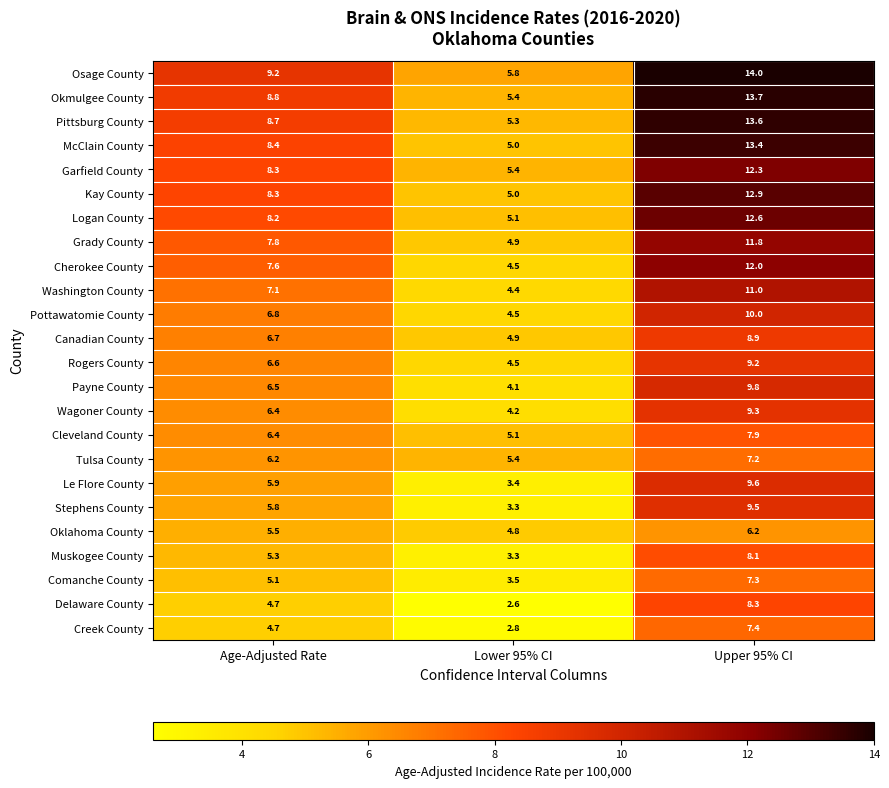

How many values in the Cleveland County series exceed 6?

2